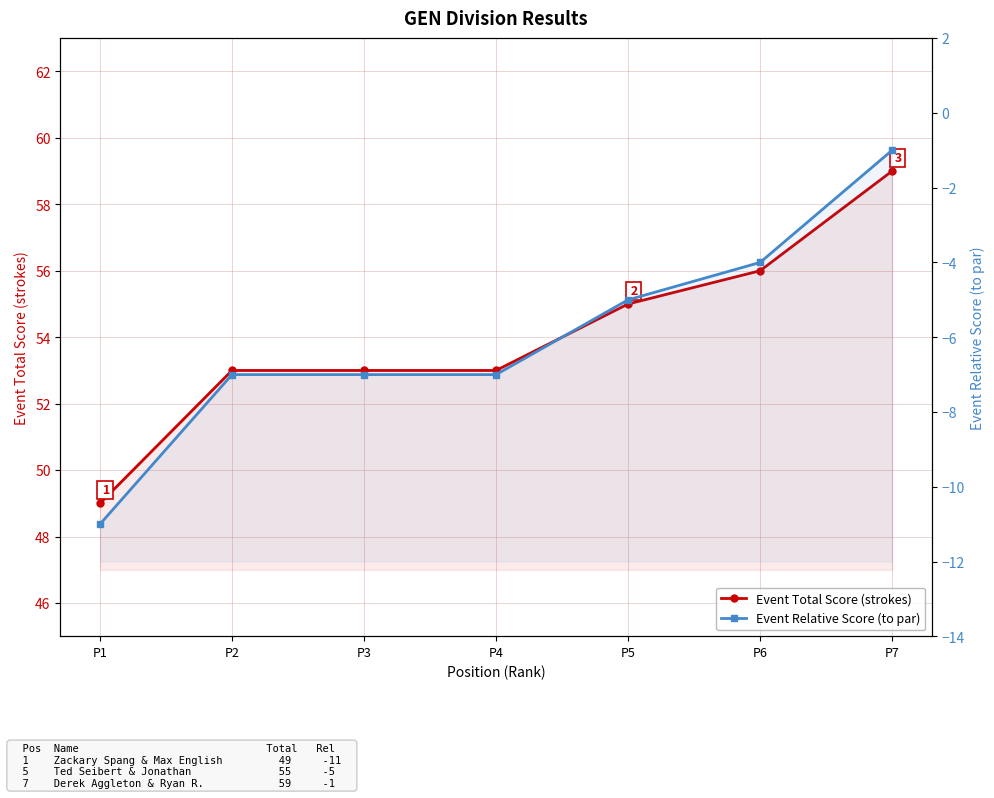

True or false: Event Relative Score (to par) and Event Total Score (strokes) cross at least once.

False